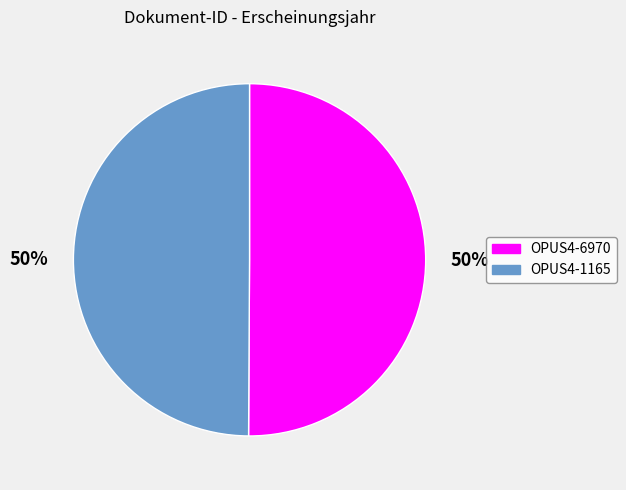

The OPUS4-1165 slice represents 57% of the pie. True or false?

False